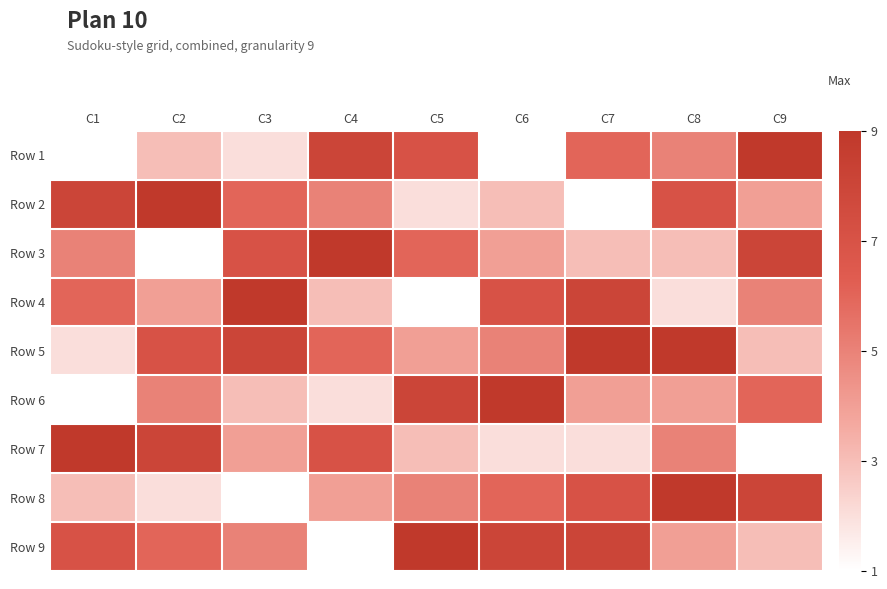

At which category is the sum across all series the highest?

C7